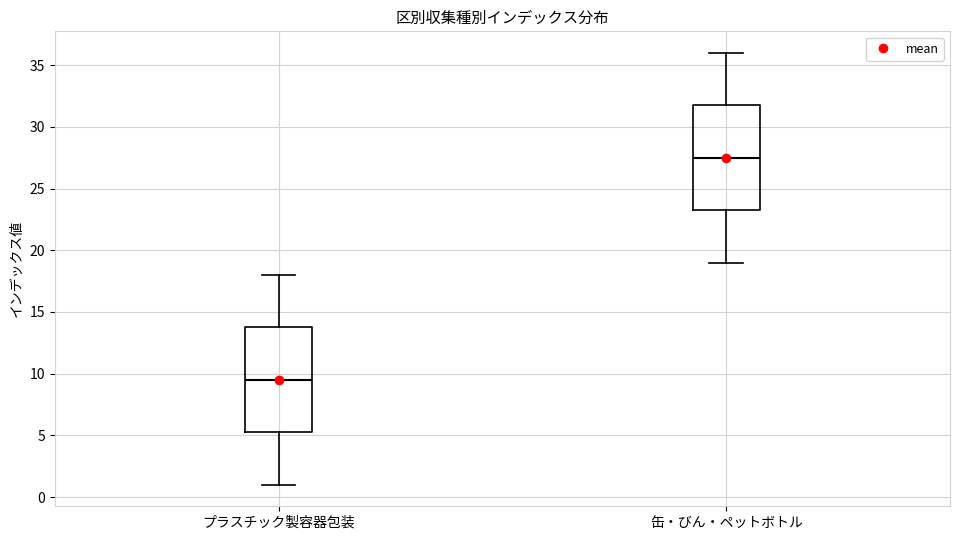

Where is the lower edge of the box for プラスチック製容器包装 on the y-axis? The values are not printed on the chart, so give them approximately, as read against the axis.

5.5